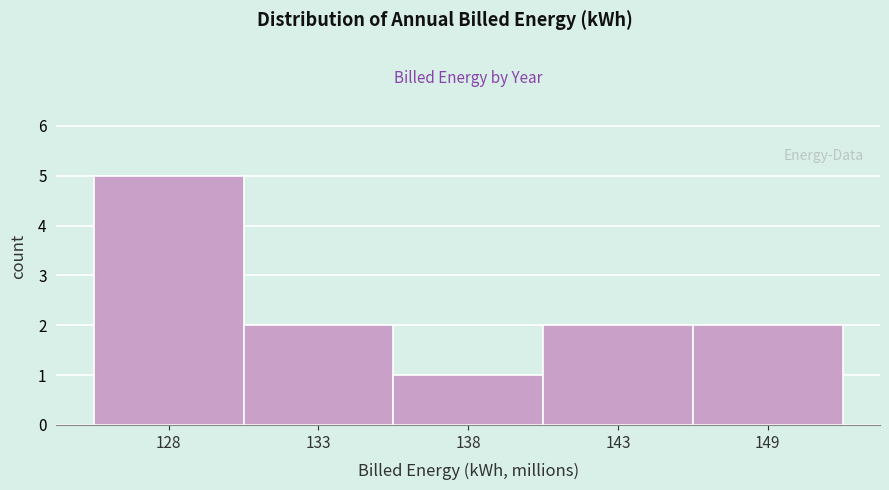

Reading right to left, transcribe all the data shown in this chart.

2	2	1	2	5